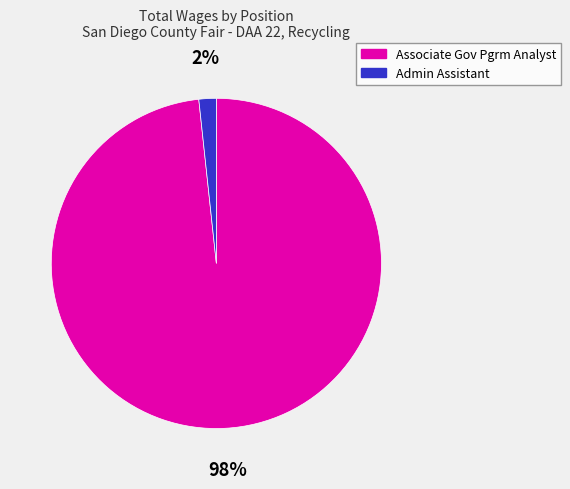

Which has a higher value, Associate Gov Pgrm Analyst or Admin Assistant?

Associate Gov Pgrm Analyst